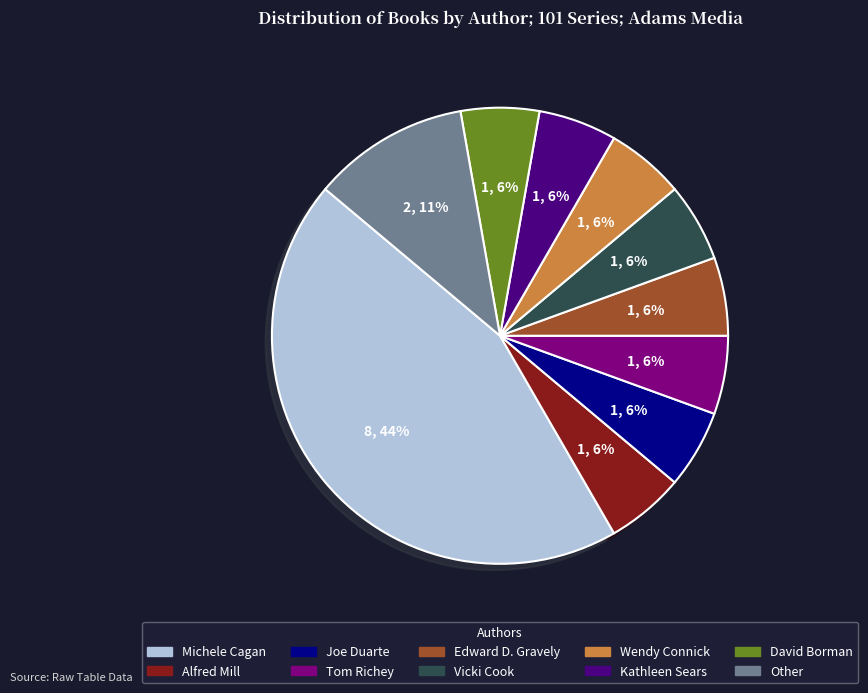

True or false: Kathleen Sears accounts for 6% of the total.

True